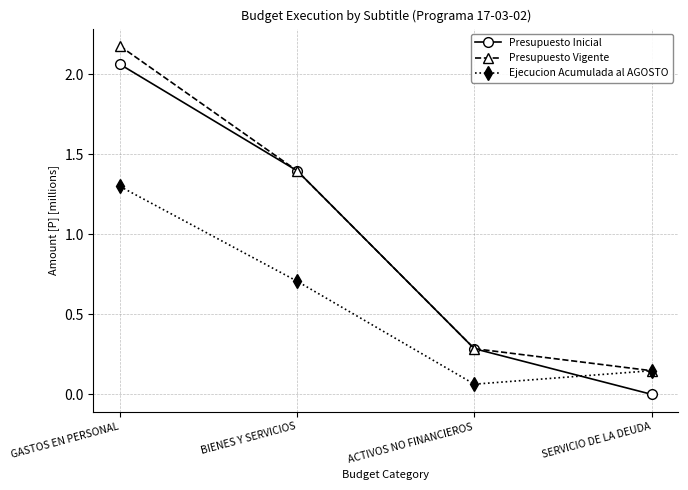

Which category has the highest value in the Presupuesto Vigente series?

GASTOS EN PERSONAL